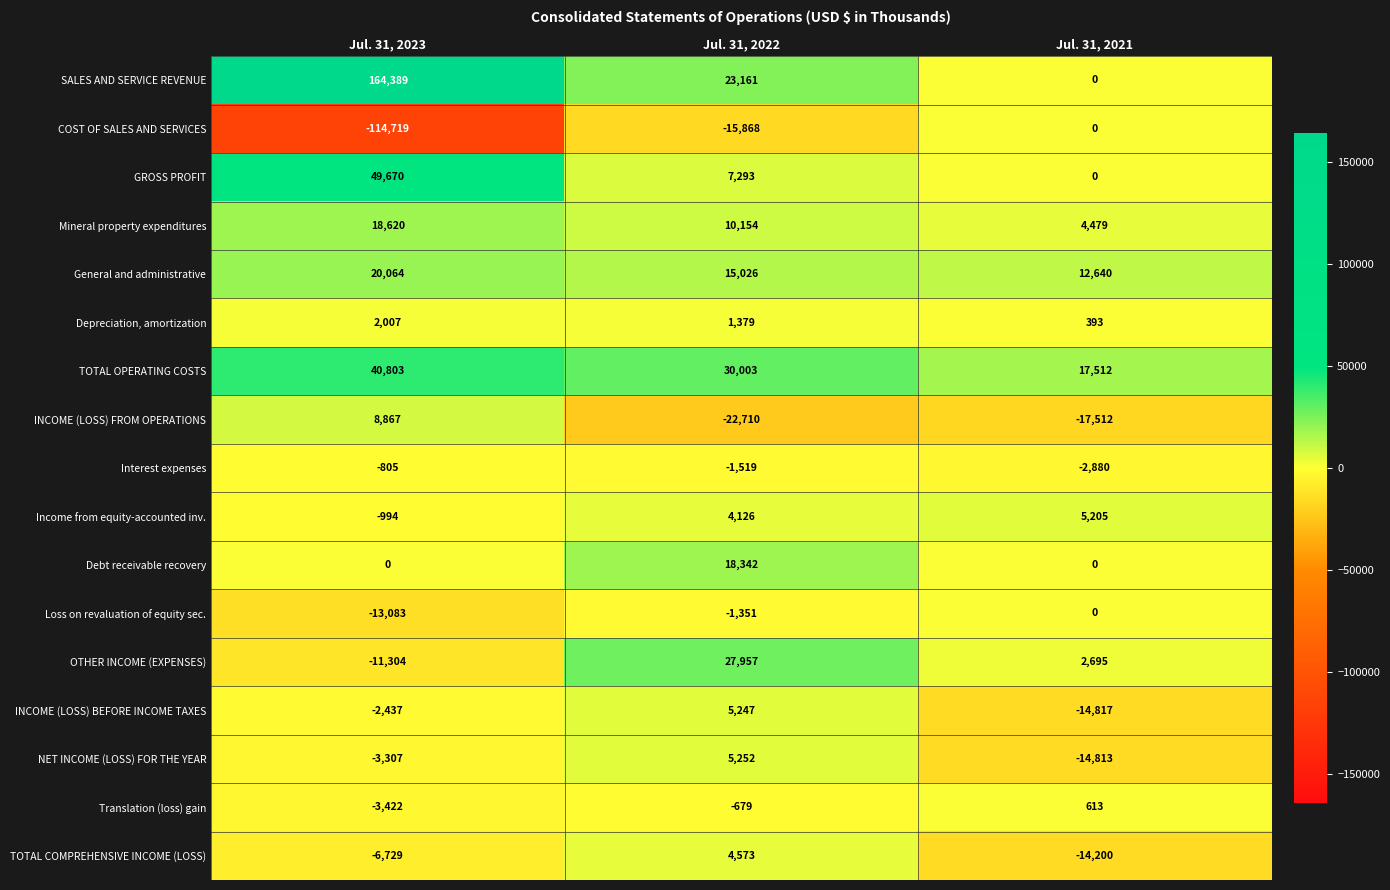

Read the Loss on revaluation of equity sec. value at Jul. 31, 2023.

-13083